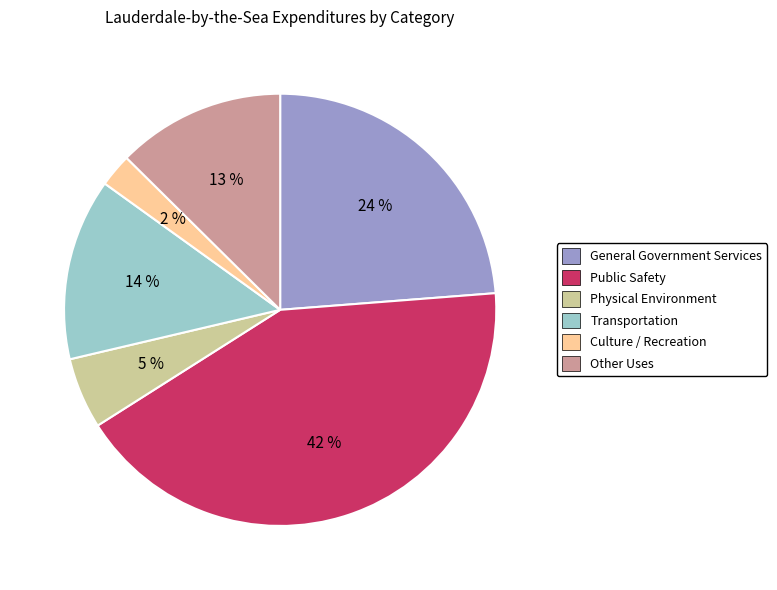

How many slices are in this pie chart?

6